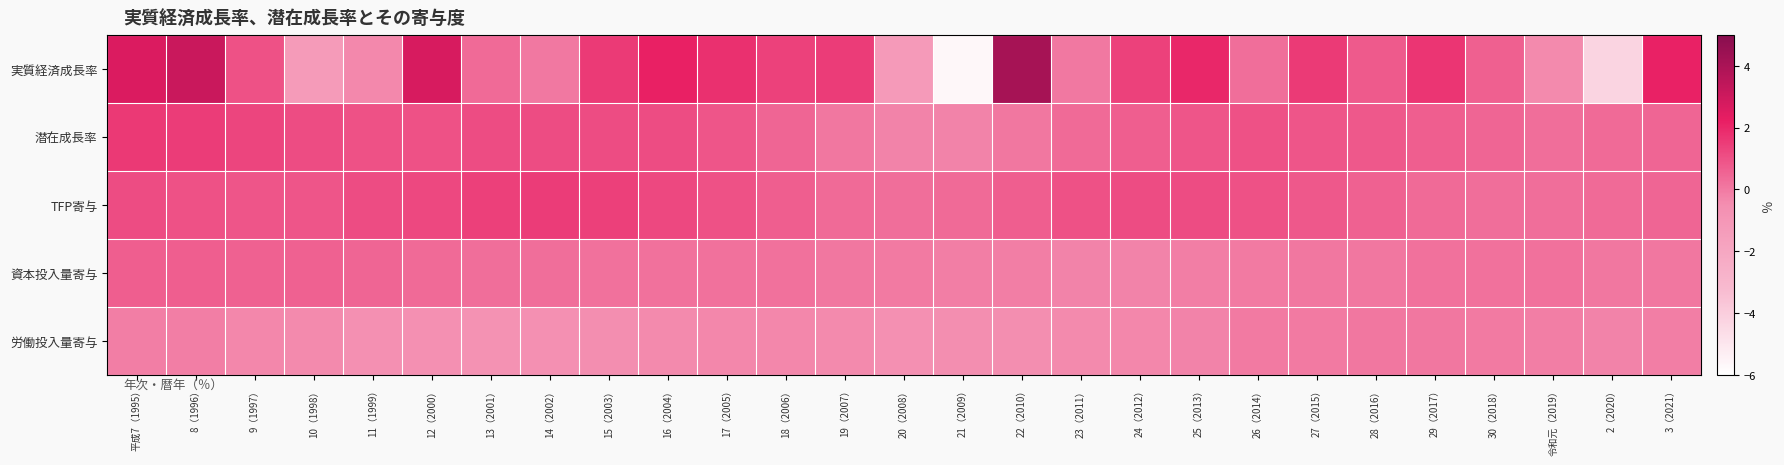

Reading left to right, what are all the values shown in this chart?

実質経済成長率: 平成7（1995）=2.6	8（1996）=3.1	9（1997）=1.0	10（1998）=-1.3	11（1999）=-0.3	12（2000）=2.8	13（2001）=0.4	14（2002）=0.0	15（2003）=1.5	16（2004）=2.2	17（2005）=1.8	18（2006）=1.4	19（2007）=1.5	20（2008）=-1.2	21（2009）=-5.7	22（2010）=4.1	23（2011）=0.0	24（2012）=1.4	25（2013）=2.0	26（2014）=0.3	27（2015）=1.6	28（2016）=0.8	29（2017）=1.7	30（2018）=0.6	令和元（2019）=-0.4	2（2020）=-4.3	3（2021）=2.1
潜在成長率: 平成7（1995）=1.6	8（1996）=1.5	9（1997）=1.3	10（1998）=1.1	11（1999）=1.0	12（2000）=1.0	13（2001）=1.1	14（2002）=1.1	15（2003）=1.1	16（2004）=1.1	17（2005）=0.9	18（2006）=0.5	19（2007）=0.1	20（2008）=-0.2	21（2009）=-0.2	22（2010）=0.1	23（2011）=0.4	24（2012）=0.7	25（2013）=0.9	26（2014）=1.0	27（2015）=0.9	28（2016）=0.8	29（2017）=0.7	30（2018）=0.5	令和元（2019）=0.3	2（2020）=0.4	3（2021）=0.5
TFP寄与: 平成7（1995）=1.1	8（1996）=1.0	9（1997）=0.9	10（1998）=0.9	11（1999）=1.1	12（2000）=1.2	13（2001）=1.4	14（2002）=1.5	15（2003）=1.4	16（2004）=1.2	17（2005）=1.0	18（2006）=0.7	19（2007）=0.4	20（2008）=0.3	21（2009）=0.4	22（2010）=0.7	23（2011）=1.0	24（2012）=1.1	25（2013）=1.1	26（2014）=1.0	27（2015）=0.8	28（2016）=0.6	29（2017）=0.4	30（2018）=0.3	令和元（2019）=0.3	2（2020）=0.4	3（2021）=0.5
資本投入量寄与: 平成7（1995）=0.7	8（1996）=0.7	9（1997）=0.6	10（1998）=0.6	11（1999）=0.5	12（2000）=0.4	13（2001）=0.3	14（2002）=0.3	15（2003）=0.2	16（2004）=0.2	17（2005）=0.2	18（2006）=0.2	19（2007）=0.1	20（2008）=0.0	21（2009）=-0.1	22（2010）=-0.1	23（2011）=-0.2	24（2012）=-0.2	25（2013）=-0.1	26（2014）=0.0	27（2015）=0.1	28（2016）=0.1	29（2017）=0.2	30（2018）=0.2	令和元（2019）=0.2	2（2020）=0.1	3（2021）=0.1
労働投入量寄与: 平成7（1995）=-0.1	8（1996）=-0.1	9（1997）=-0.3	10（1998）=-0.4	11（1999）=-0.6	12（2000）=-0.6	13（2001）=-0.7	14（2002）=-0.6	15（2003）=-0.5	16（2004）=-0.4	17（2005）=-0.3	18（2006）=-0.3	19（2007）=-0.4	20（2008）=-0.6	21（2009）=-0.5	22（2010）=-0.5	23（2011）=-0.4	24（2012）=-0.3	25（2013）=-0.2	26（2014）=0.0	27（2015）=0.0	28（2016）=0.1	29（2017）=0.1	30（2018）=0.0	令和元（2019）=-0.1	2（2020）=-0.2	3（2021）=-0.1